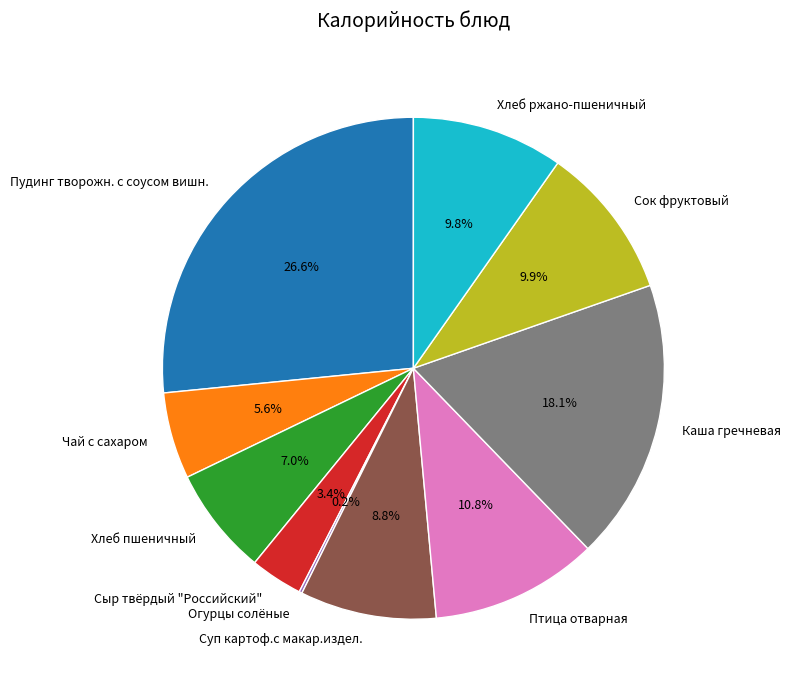

Combined, do Сок фруктовый and Суп картоф.с макар.издел. account for over 50%?

No